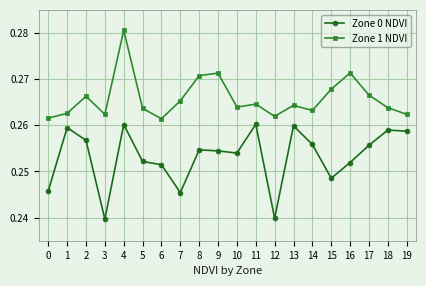

True or false: Zone 1 NDVI has a value of 0.4 at 4.

False